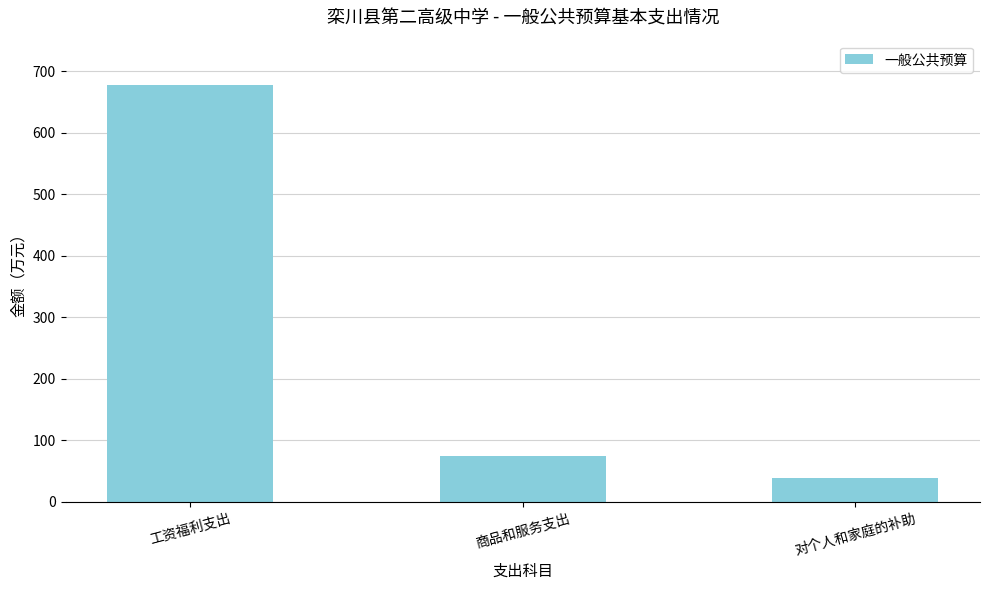

Does the chart contain stacked bars?

No